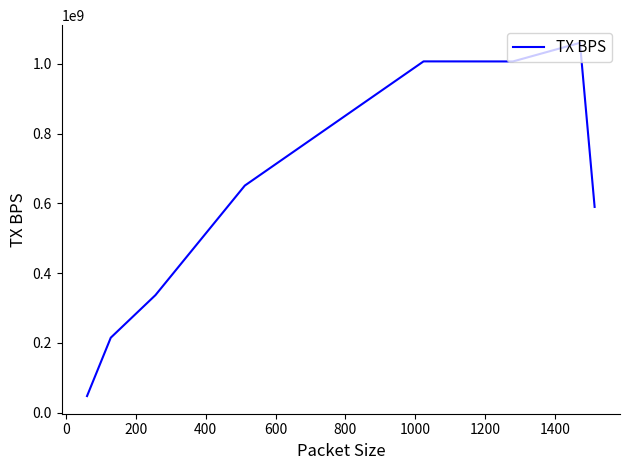

What is the sum of all values?

4915857005